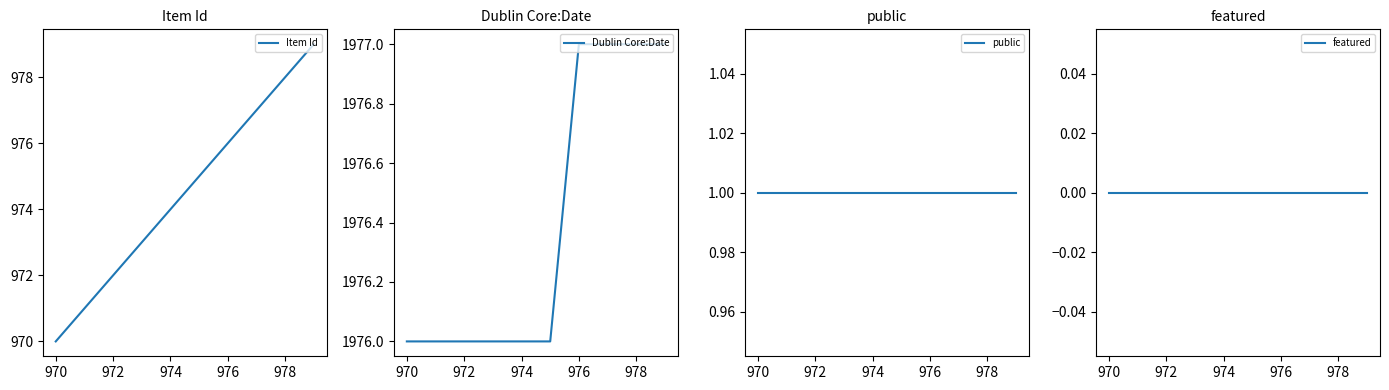

True or false: featured and public intersect in this chart.

False